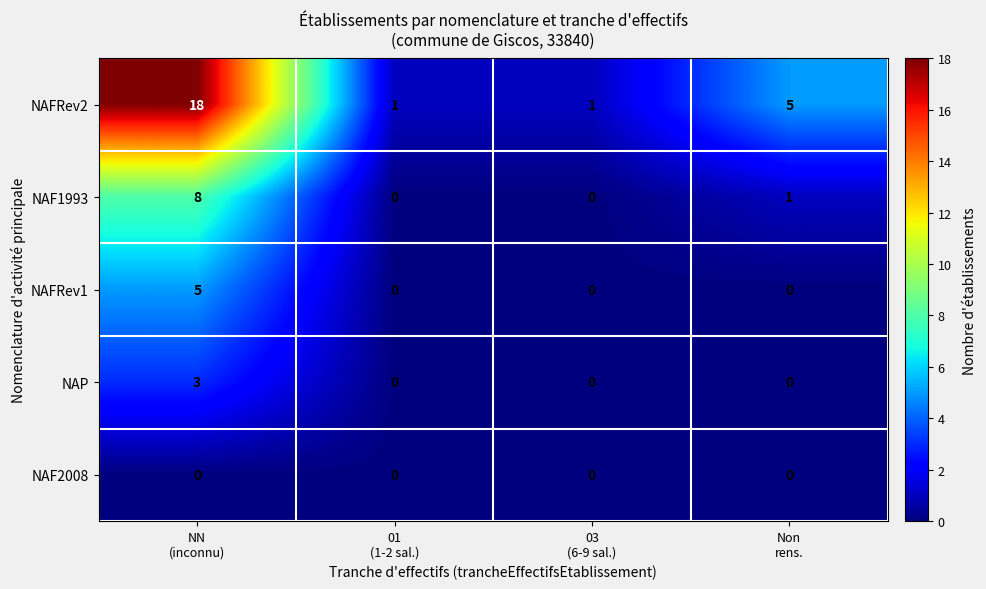

Rank the series by their maximum value, from highest to lowest.

NAFRev2, NAF1993, NAFRev1, NAP, NAF2008